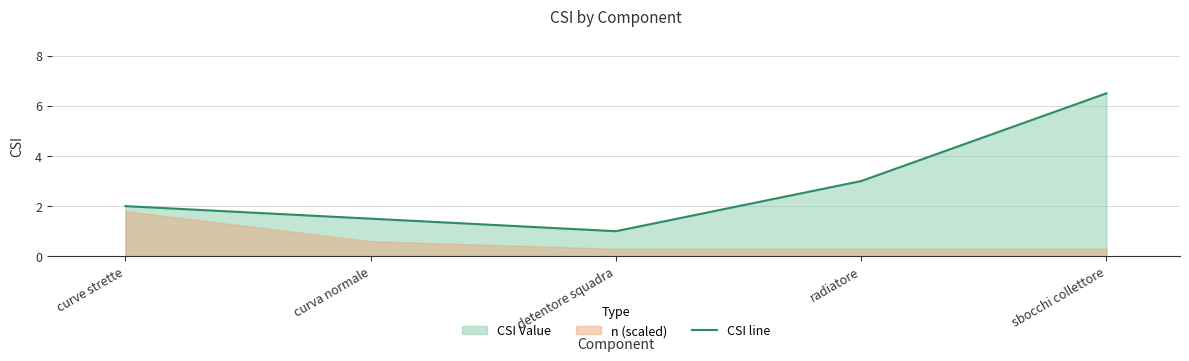

Reading right to left, list all the values displayed in this chart.

sbocchi collettore=6.5	radiatore=3.0	detentore squadra=1.0	curva normale=1.5	curve strette=2.0